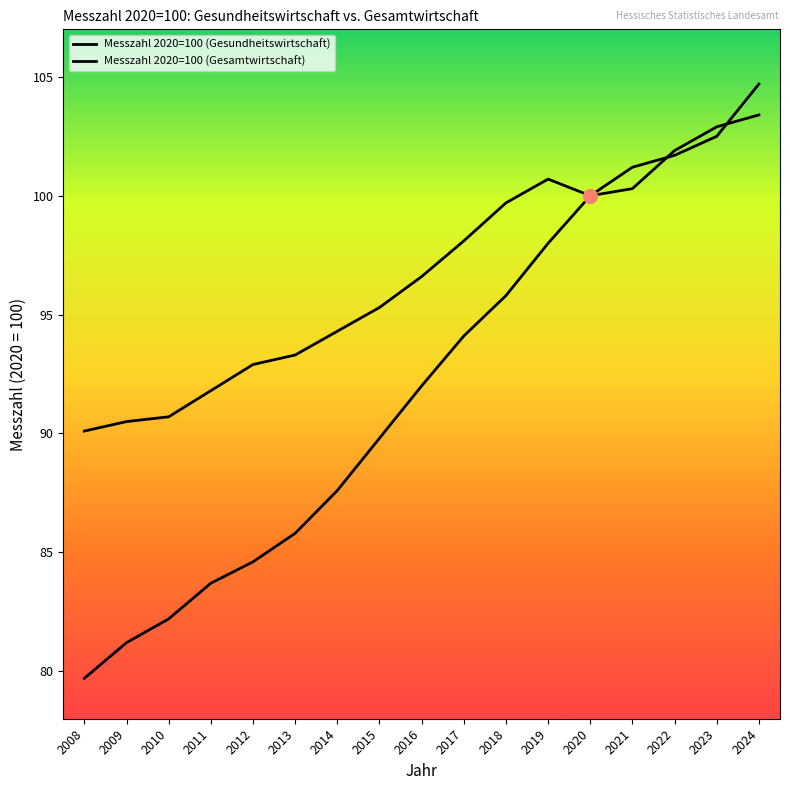

Does the chart display data point markers on the line(s)?

No